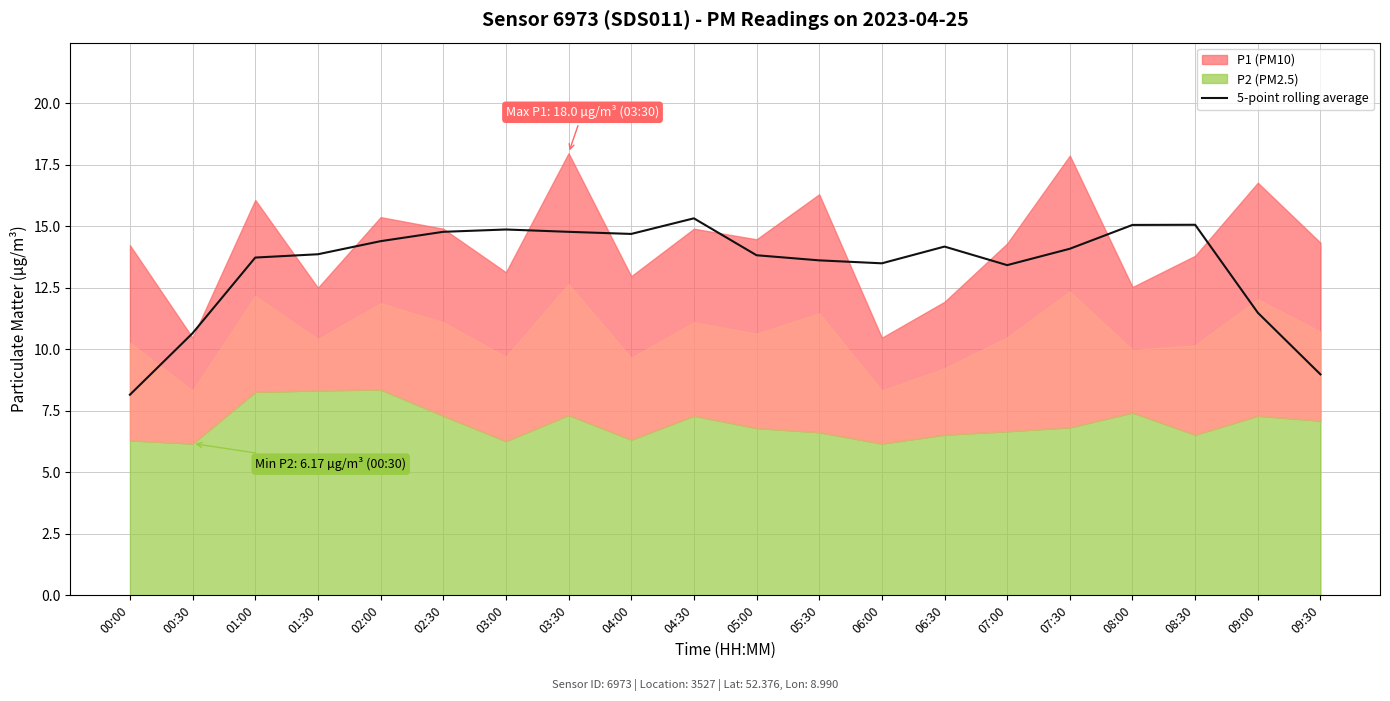

What is the label of the 15th point from the right?

02:30